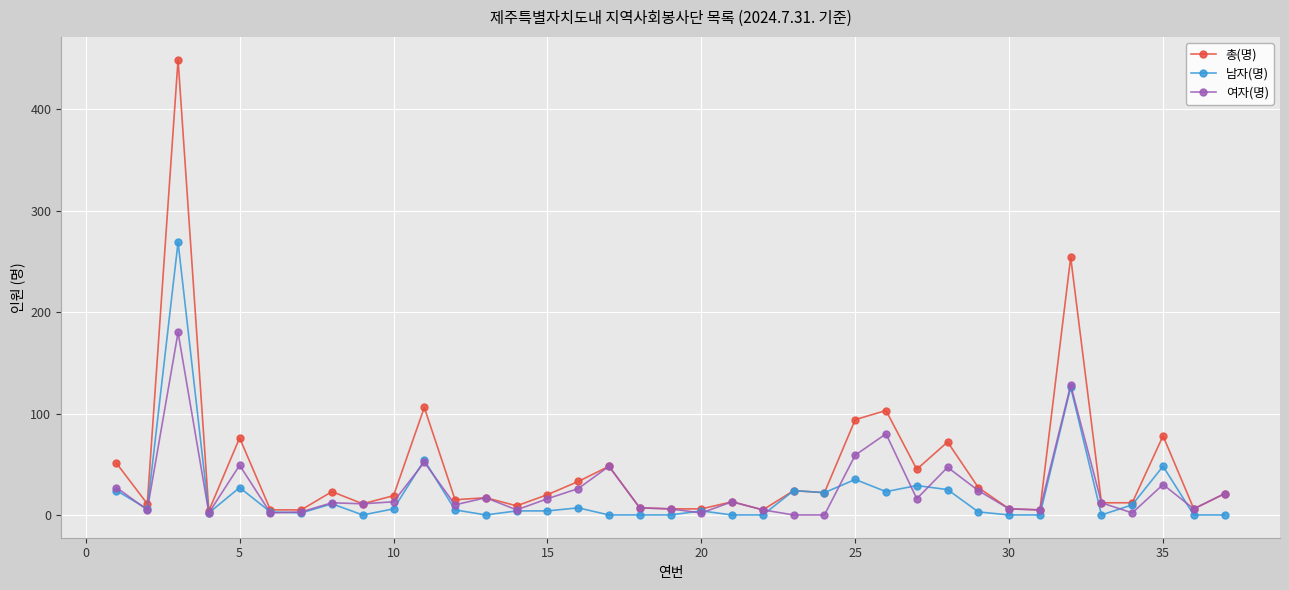

Rank the series by their maximum value, from lowest to highest.

여자(명), 남자(명), 총(명)